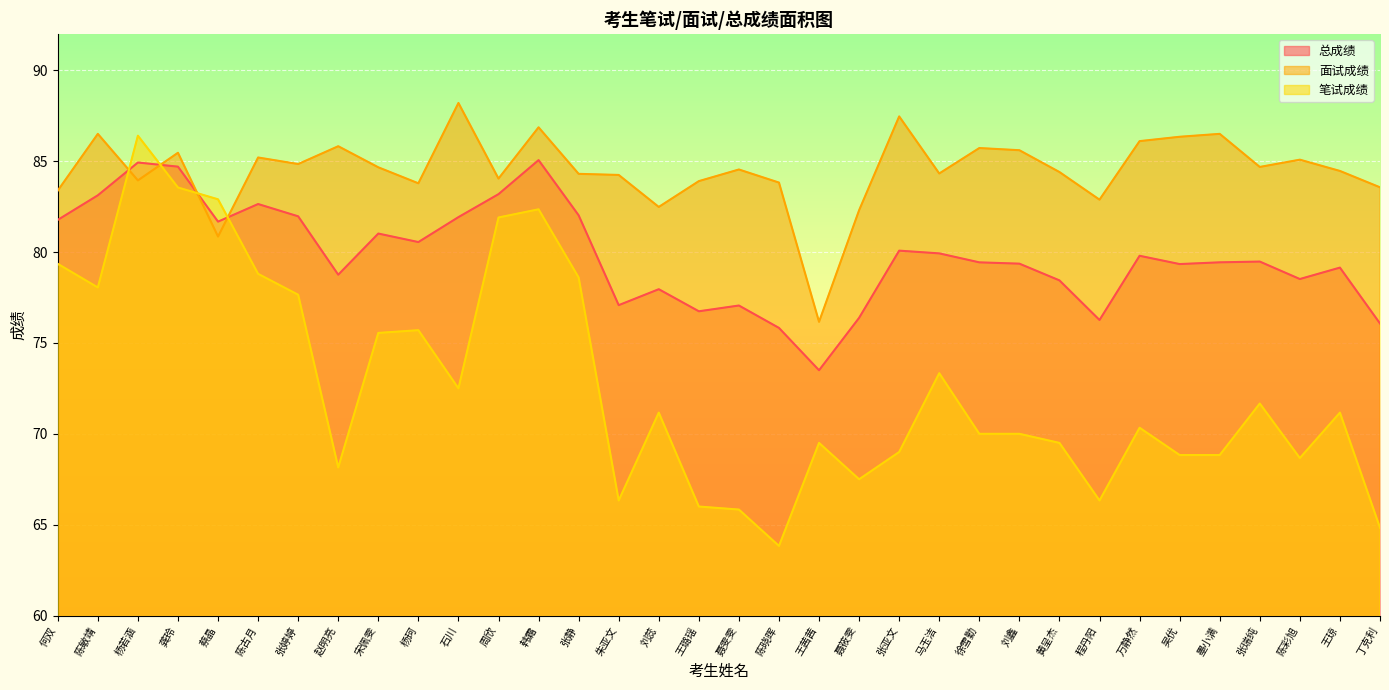

What is the total value across all series at 韩霜?

254.3